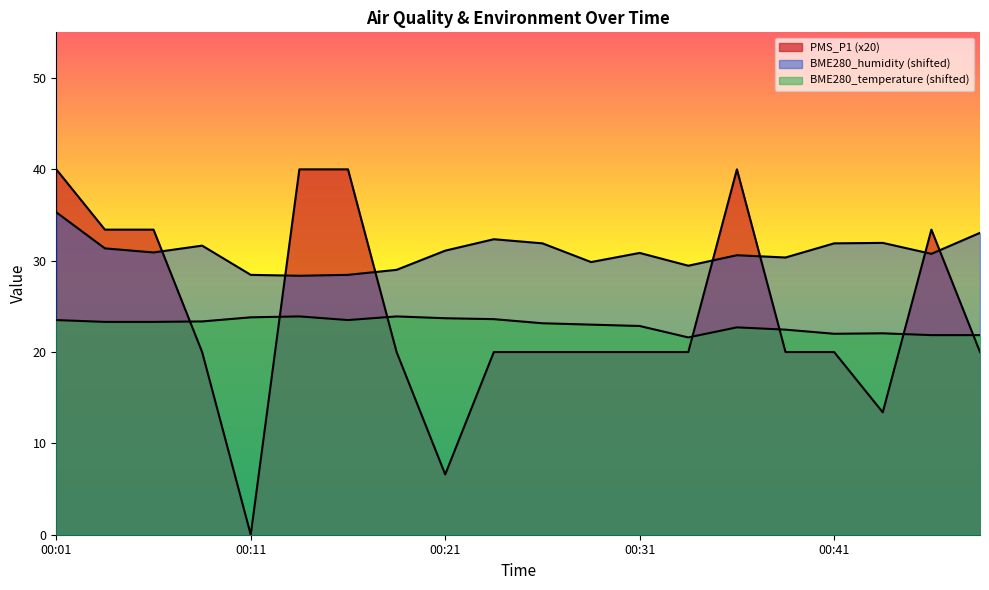

What is the value of the PMS_P1 point at the 18th from the left?

13.4